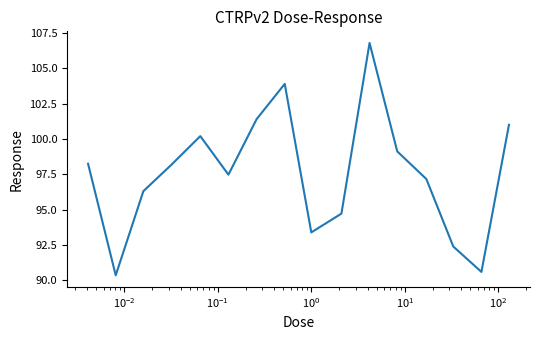

What is the greatest value displayed?

106.8